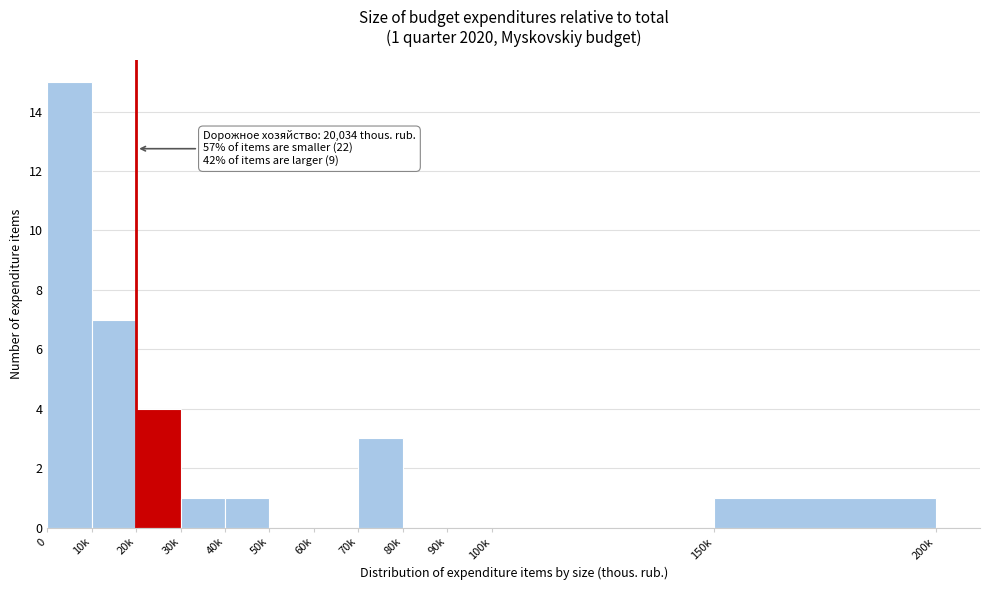

Reading left to right, transcribe all the data shown in this chart.

0=15	10k=7	20k=4	30k=1	40k=1	50k=0	60k=0	70k=3	80k=0	90k=0	100k=0	150k=1